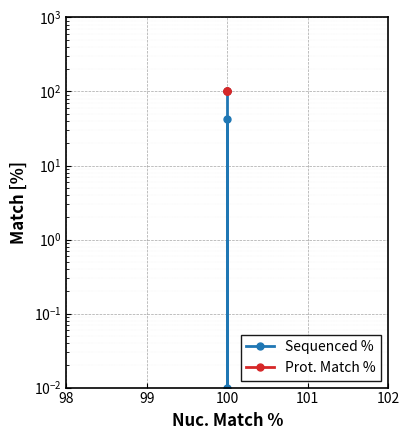

What are all the series names shown in the legend?

Sequenced %, Prot. Match %